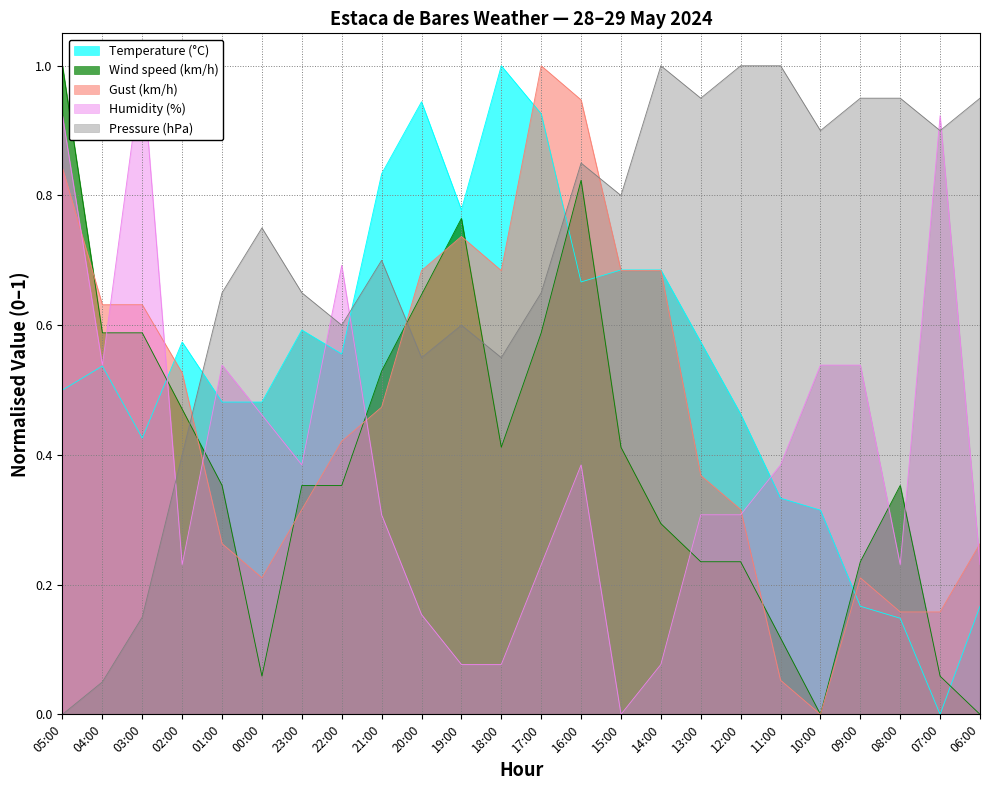

What is the difference between the Pressure (hPa) values at 02:00 and 10:00?

0.5